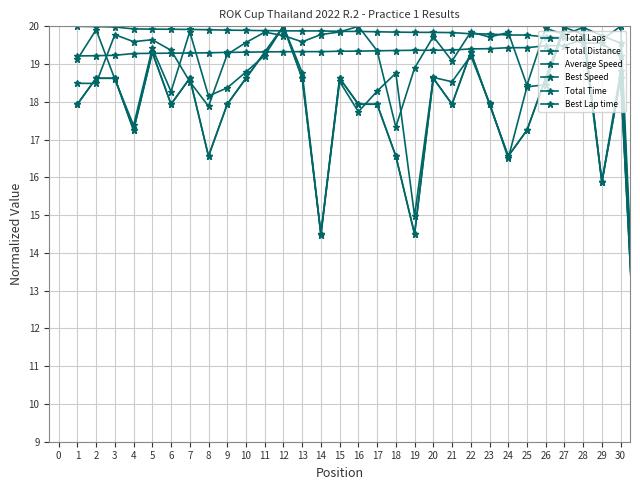

Does the chart have visible grid lines?

Yes